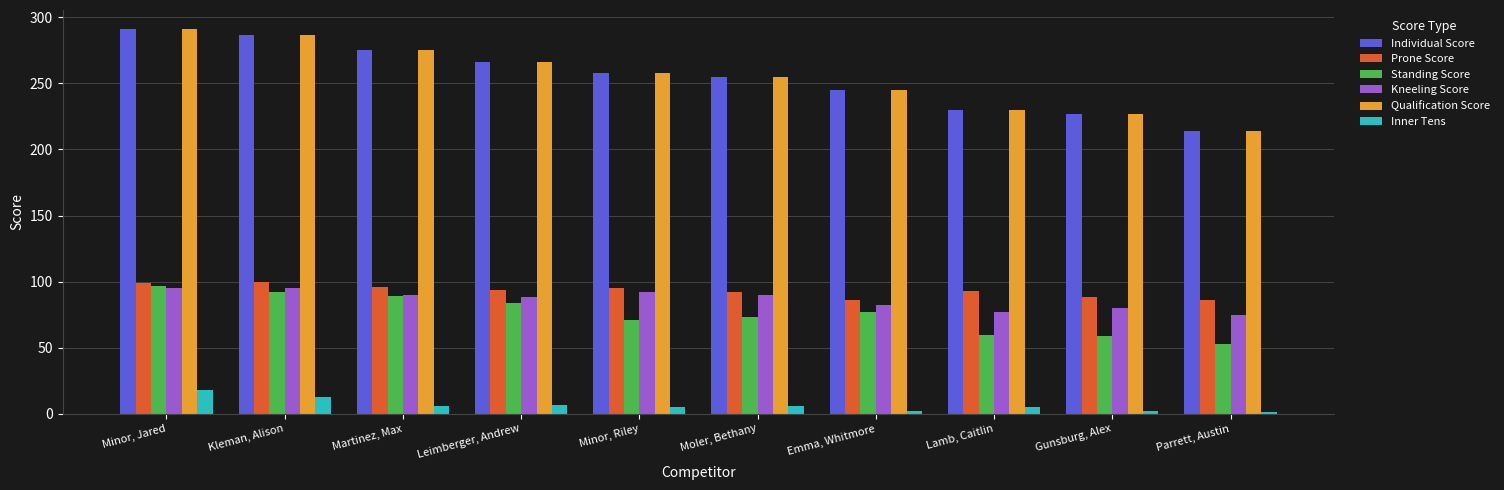

Are the bars horizontal?

No